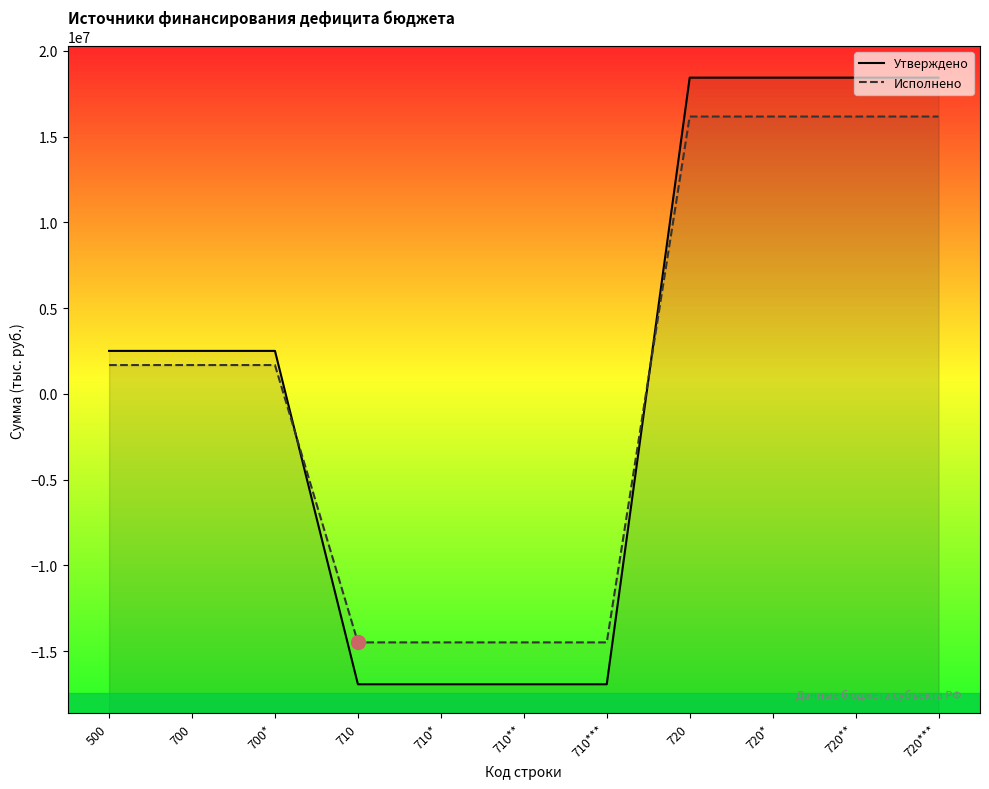

Is it true that Утверждено equals 18441300.0 at 720?

True